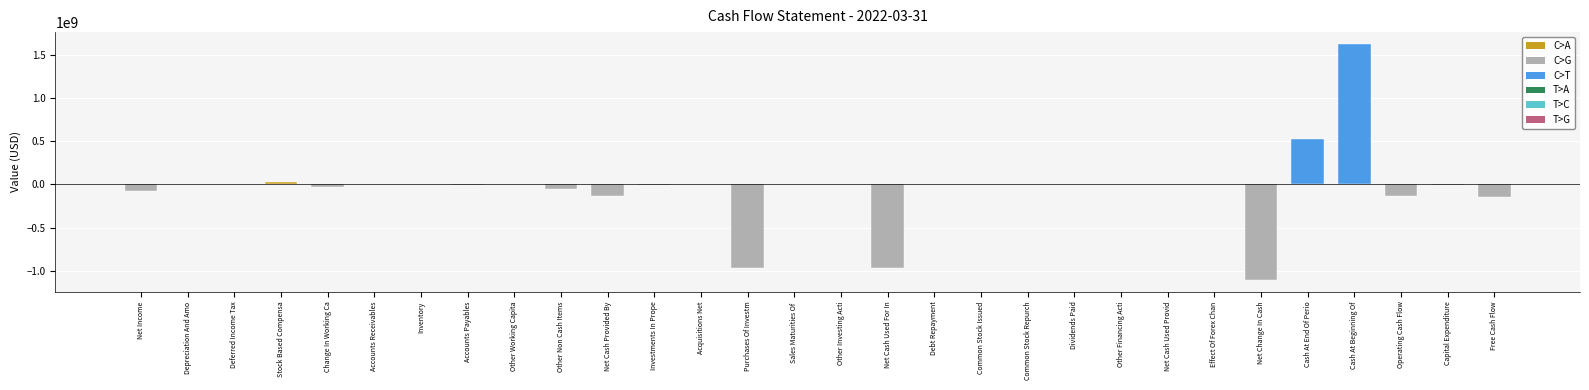

What is the maximum value shown in the chart?

1626247000